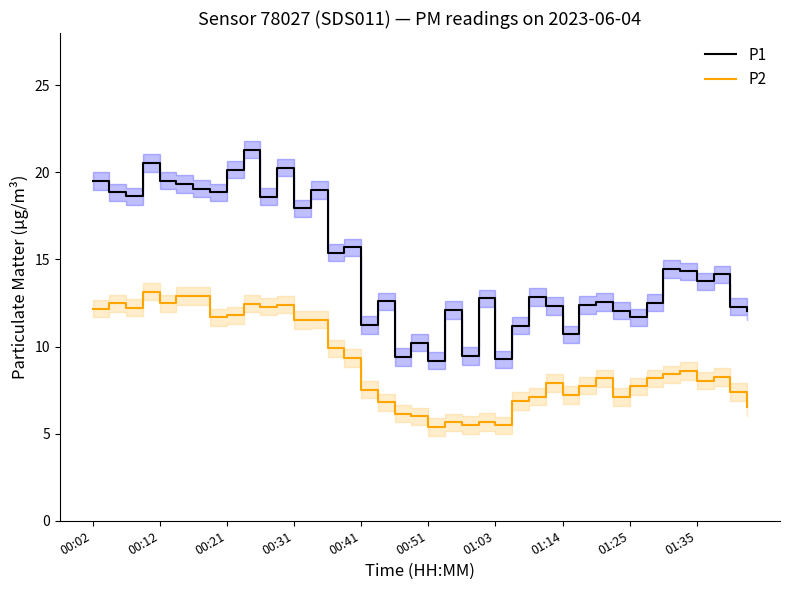

True or false: P2 and P1 intersect in this chart.

False